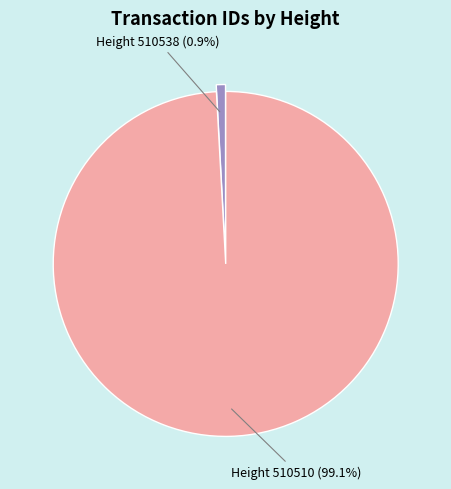

To the nearest percent, what is the difference between the largest and smallest slice percentages?

98%